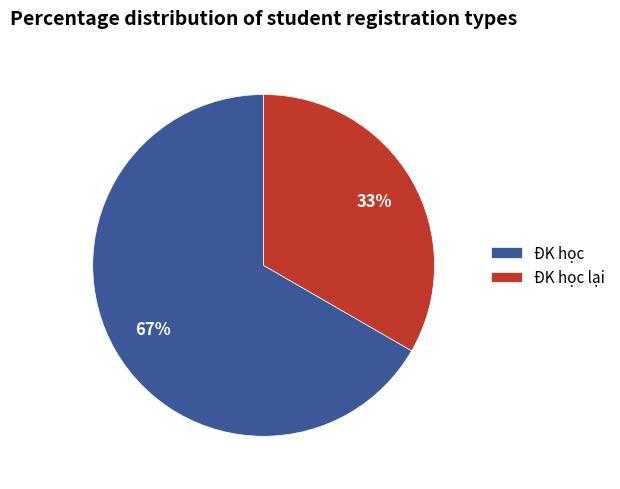

What is the ratio of the value at ĐK học to the value at ĐK học lại?

2.0